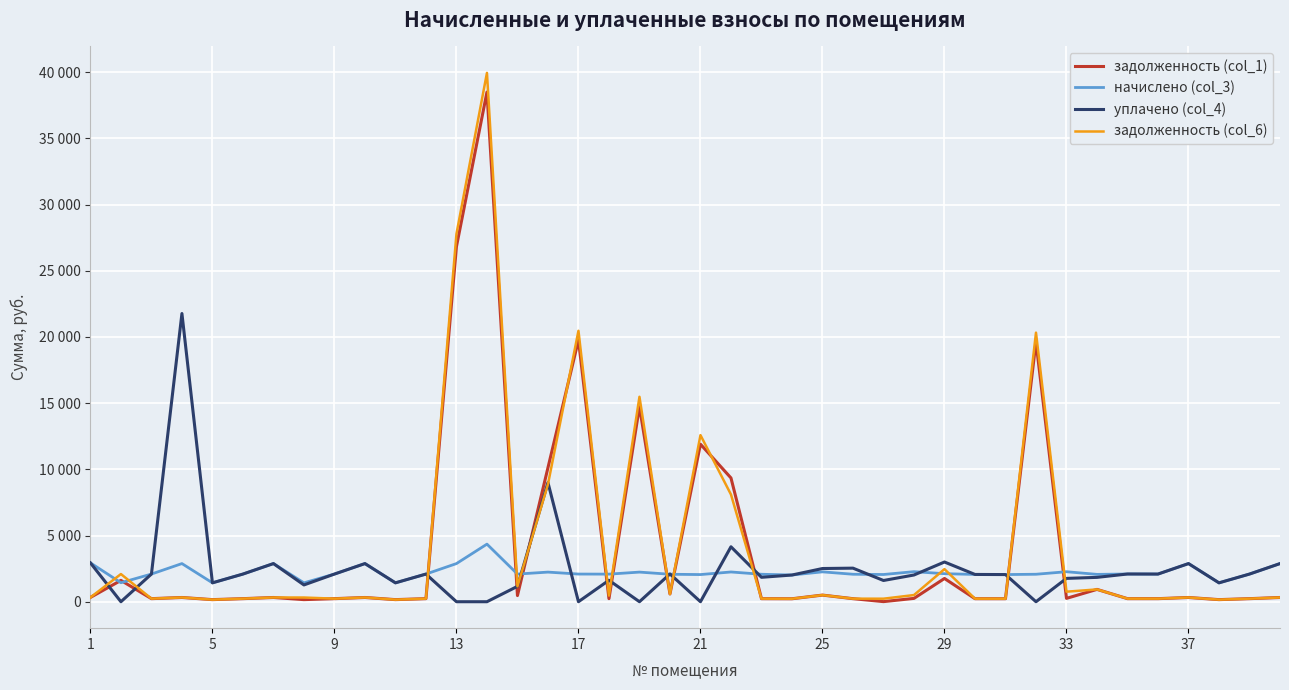

What is the value of the уплачено (col_4) point at the 16th from the left?

9000.0